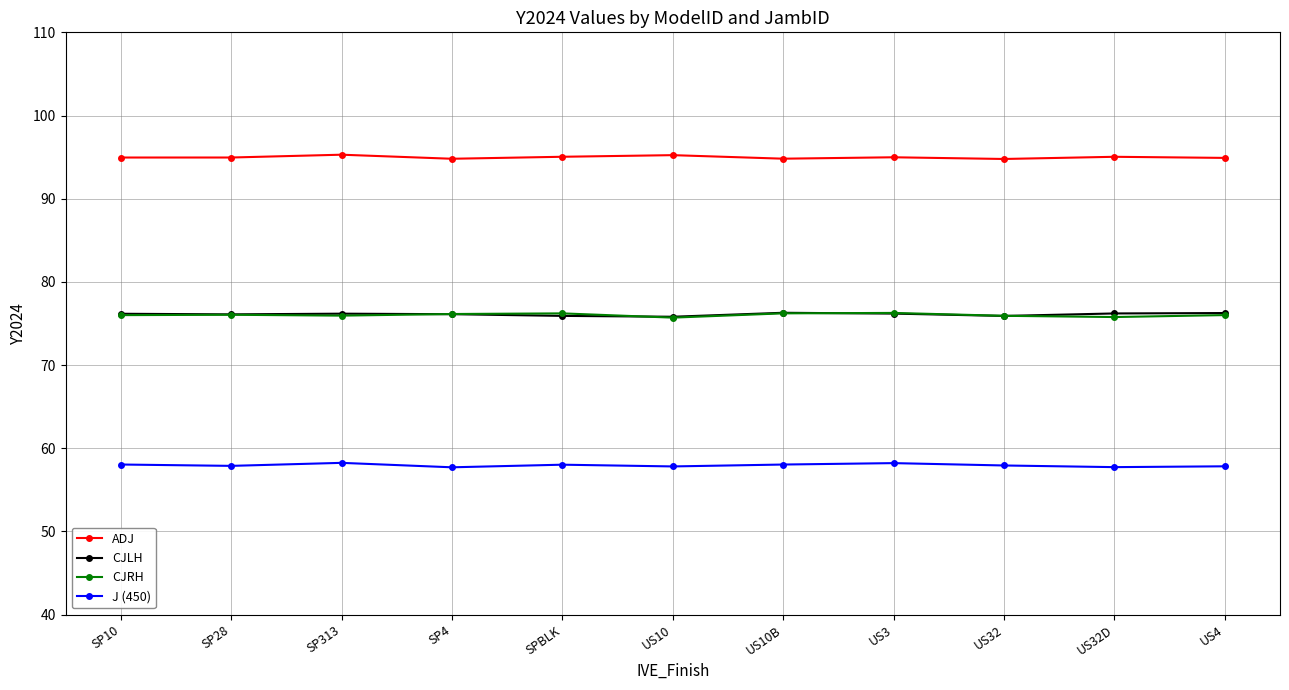

What is the sum of all ADJ values?

1044.8